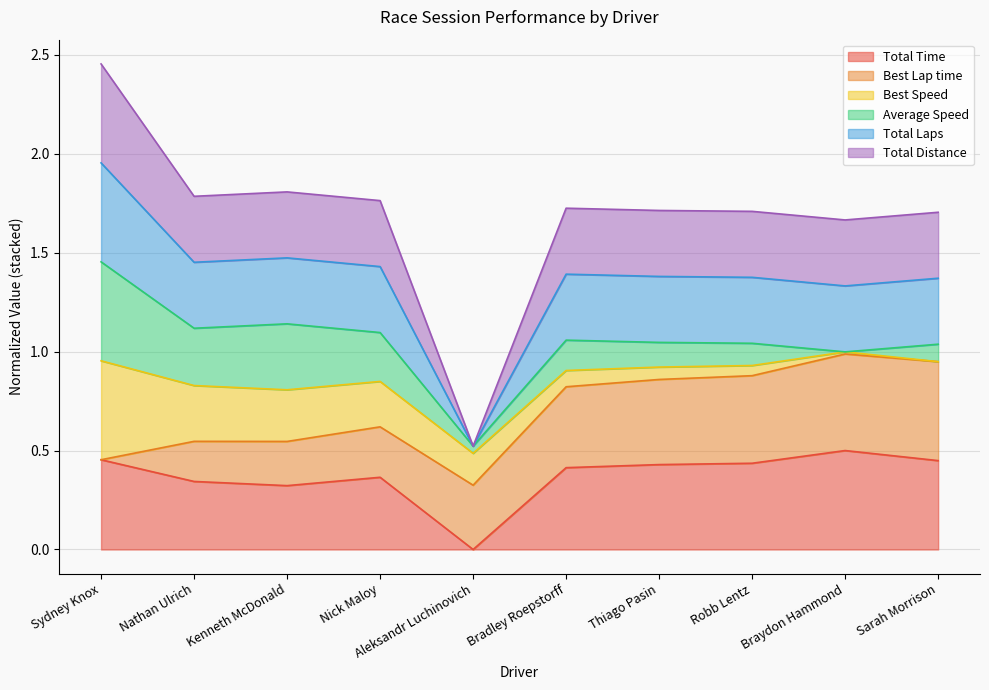

True or false: Total Distance and Total Time cross at least once.

False